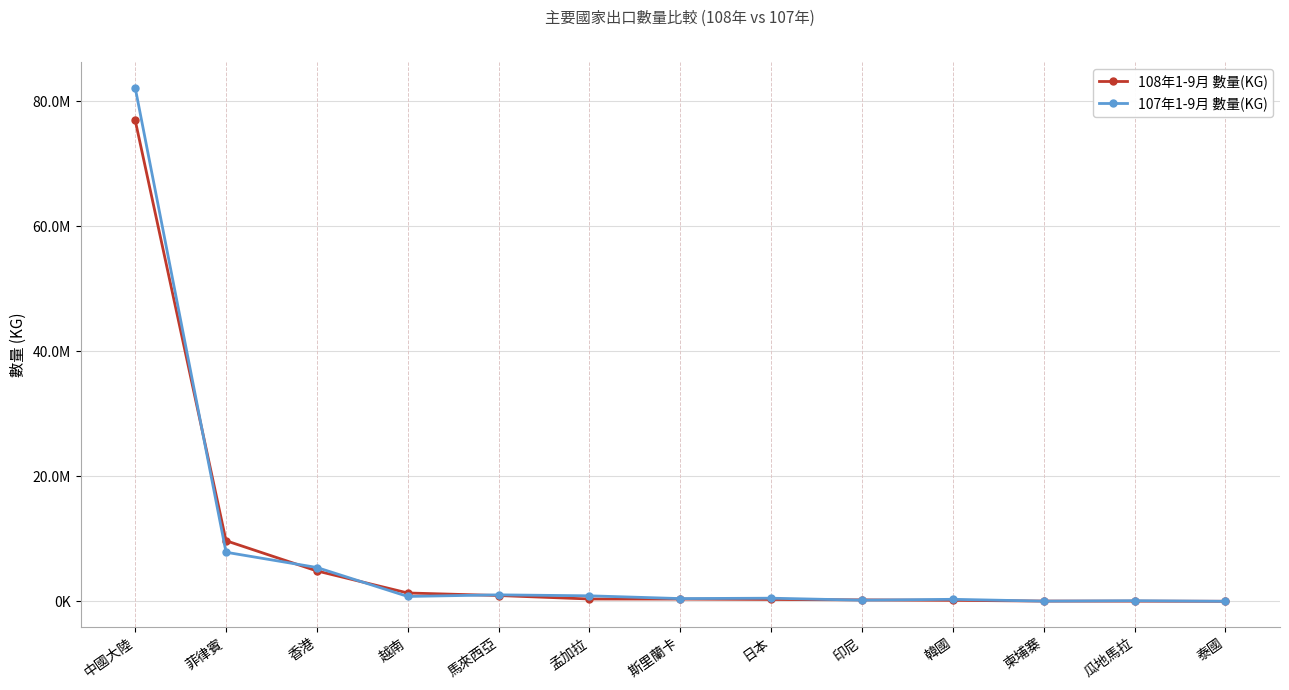

Is the value of 107年1-9月 數量(KG) at 孟加拉 greater than the value of 108年1-9月 數量(KG) at 柬埔寨?

Yes